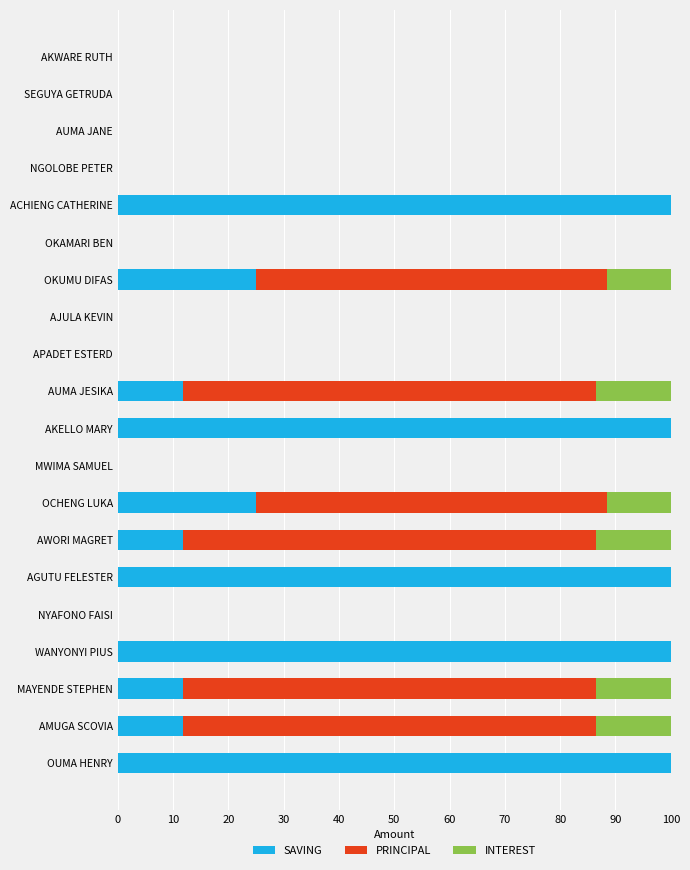

What is the total value across all series at MAYENDE STEPHEN?

100.0